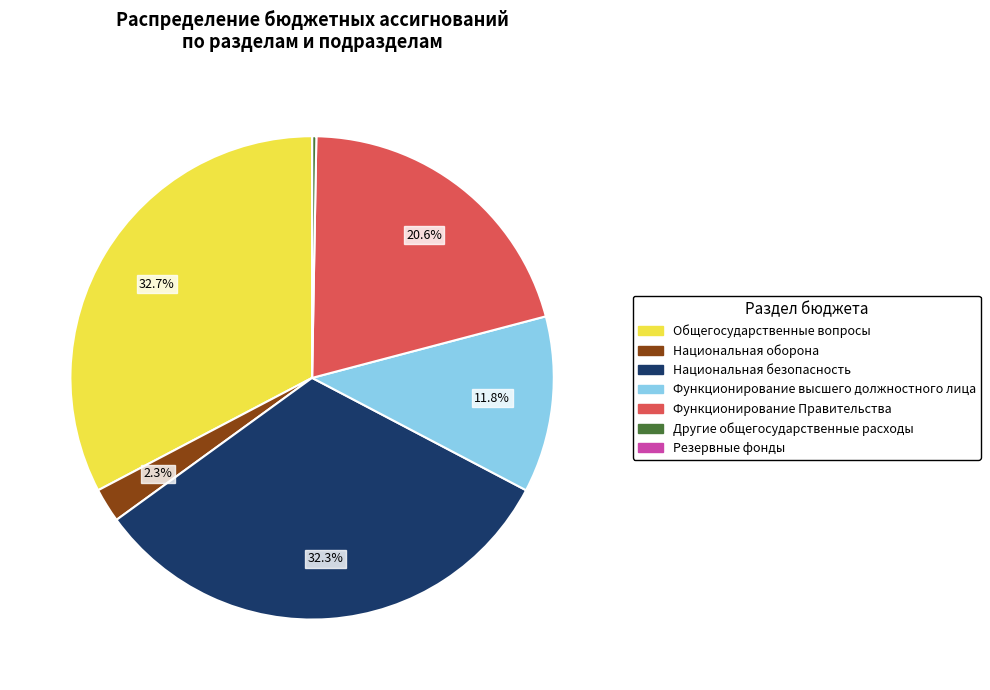

Is the sum of Общегосударственные вопросы and Функционирование высшего должностного лица greater than half?

No